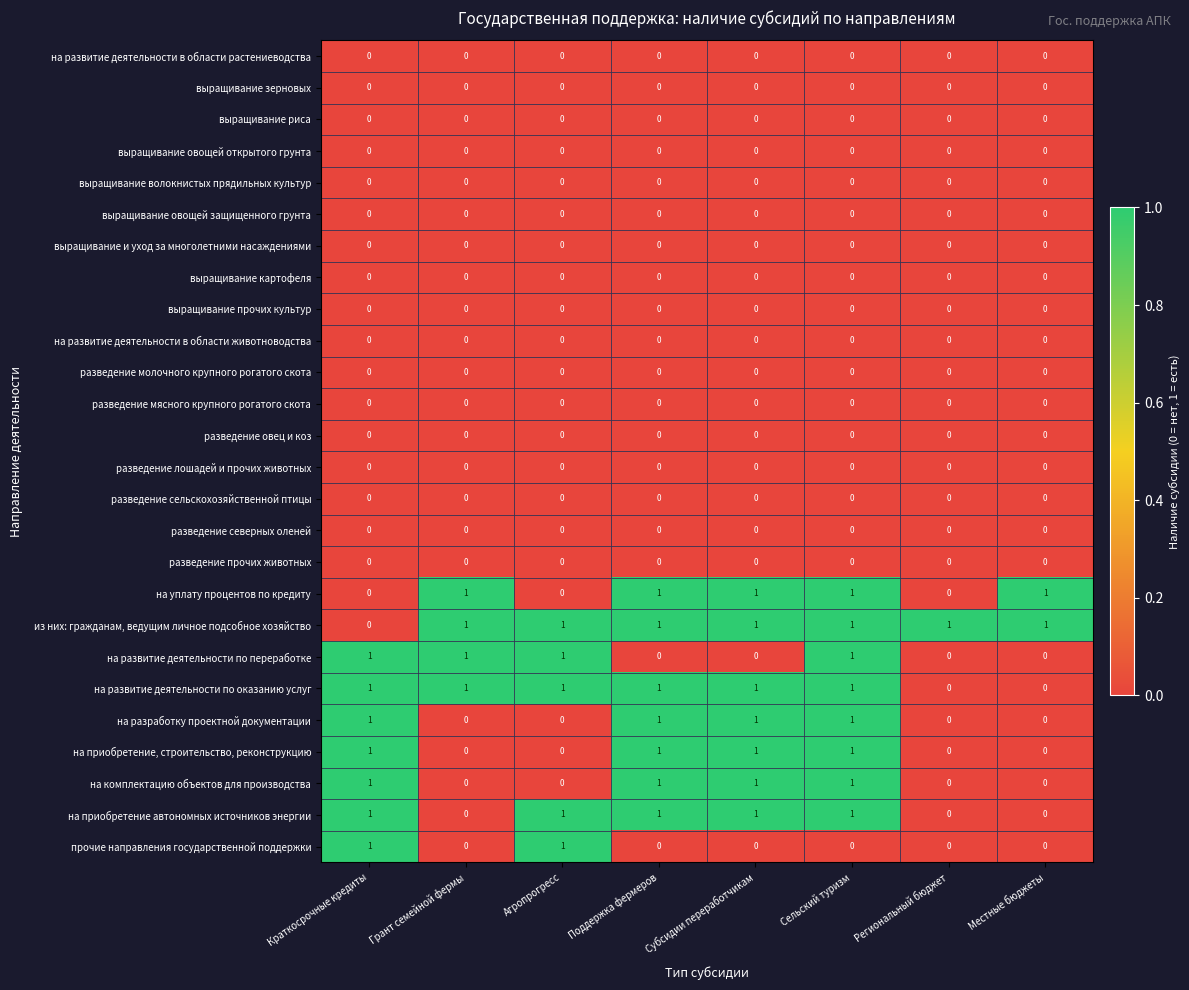

Between Поддержка фермеров and Сельский туризм, which series saw the biggest shift?

на развитие деятельности по переработке